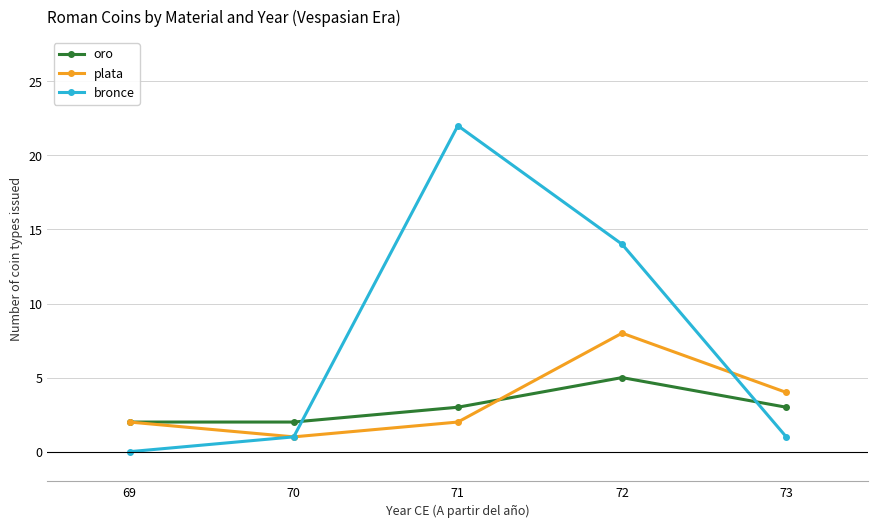

Reading left to right, transcribe all the data shown in this chart.

oro: 69=2	70=2	71=3	72=5	73=3
plata: 69=2	70=1	71=2	72=8	73=4
bronce: 69=0	70=1	71=22	72=14	73=1